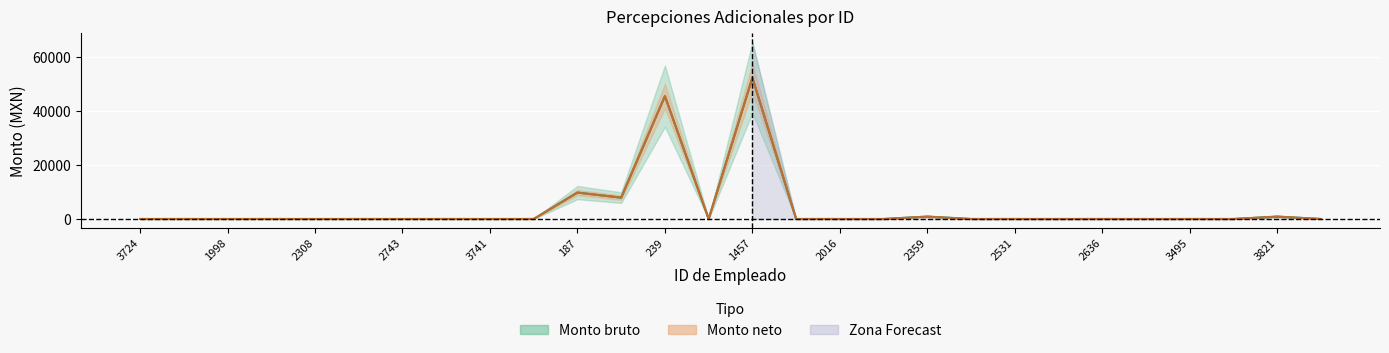

How many lines are shown in the chart?

2